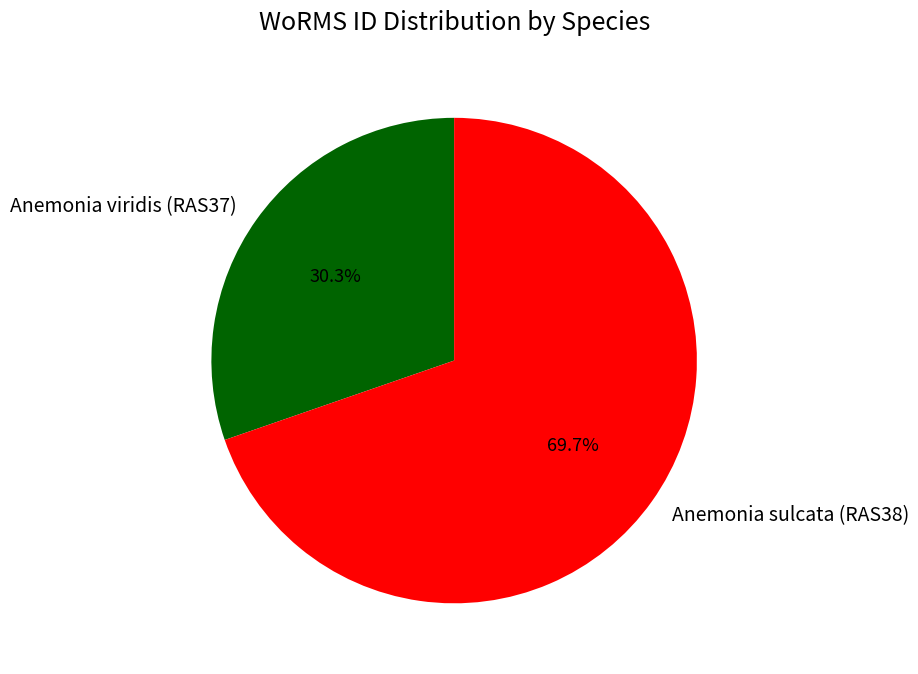

True or false: Anemonia viridis (RAS37) accounts for 17% of the total.

False